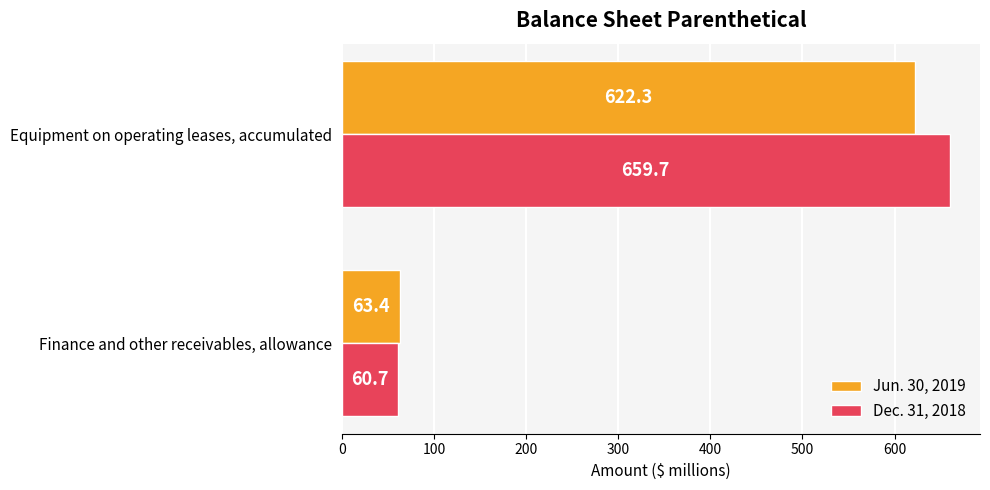

What is the difference between the maximum and minimum values in the Dec. 31, 2018 series?

599.0